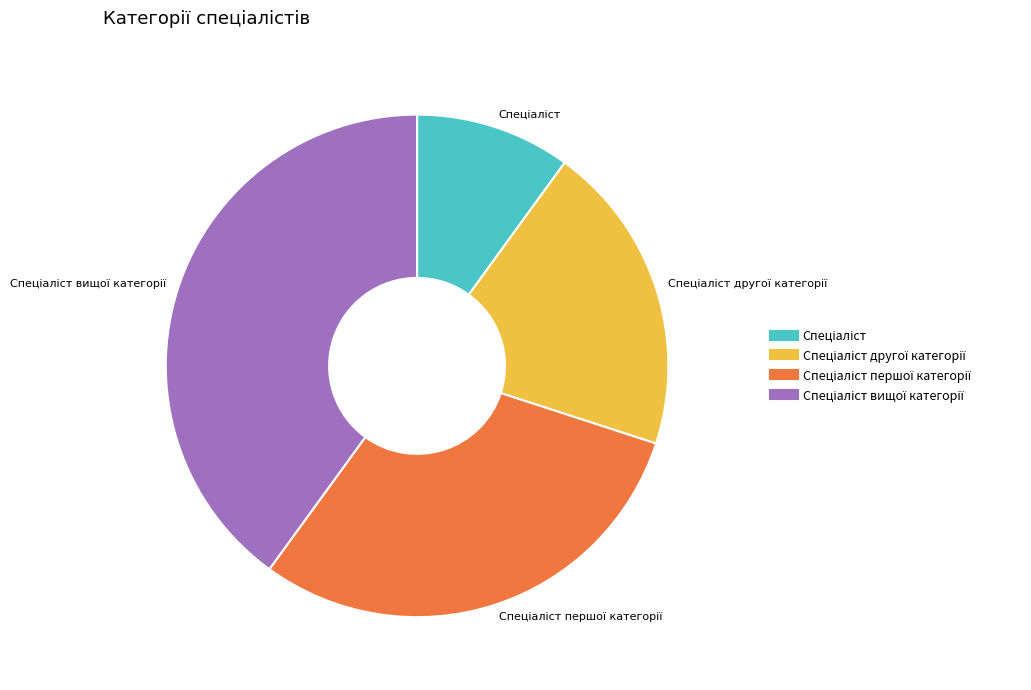

Does any single category account for the majority?

No